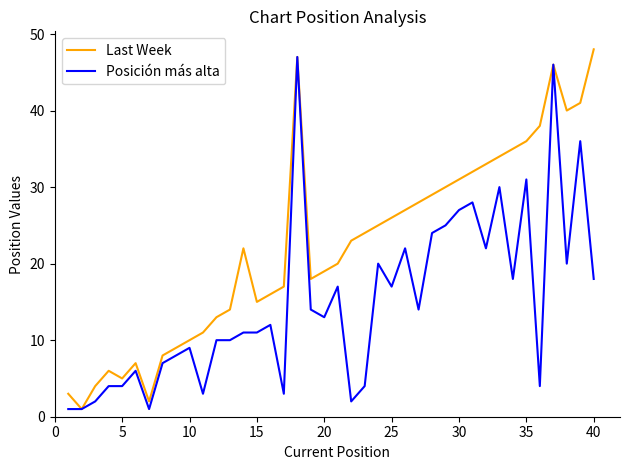

Rank the series by their average value, from lowest to highest.

Posición más alta, Last Week